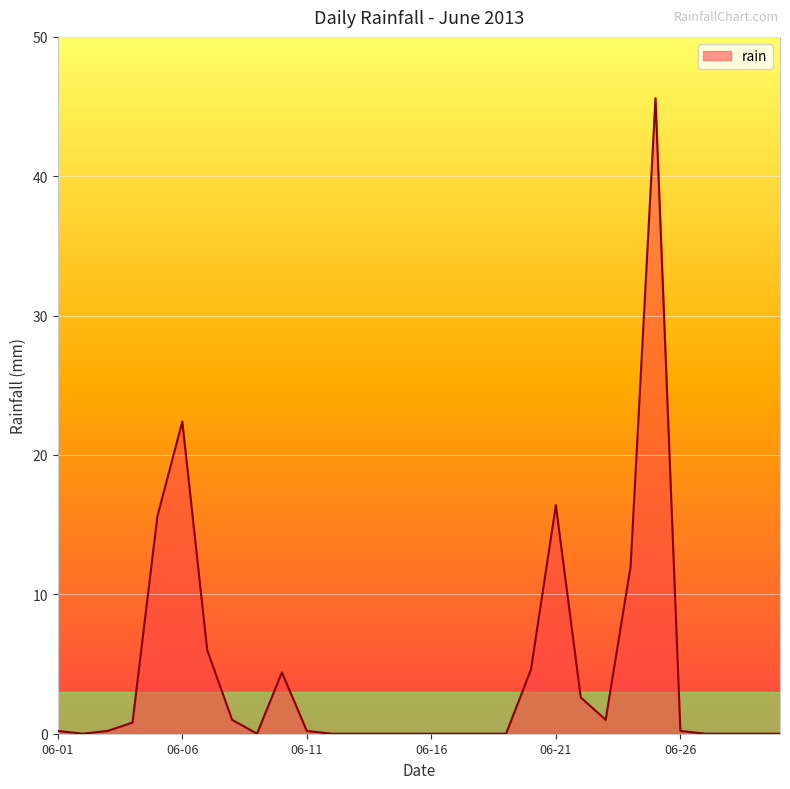

What is the maximum value shown in the chart?

45.6